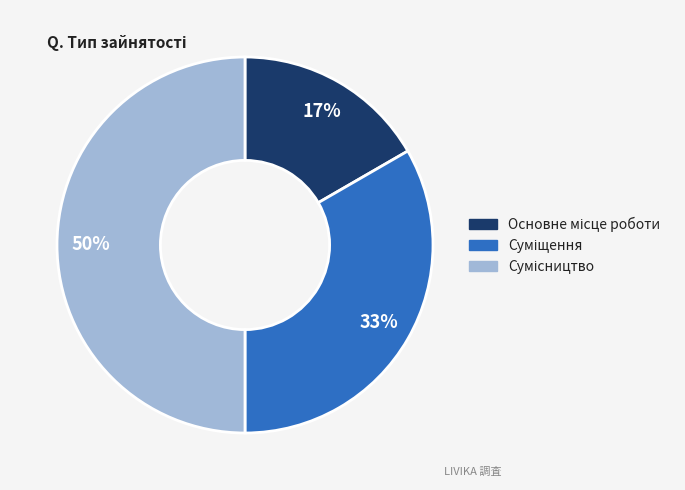

To the nearest percent, what is the difference between the largest and smallest slice percentages?

33%